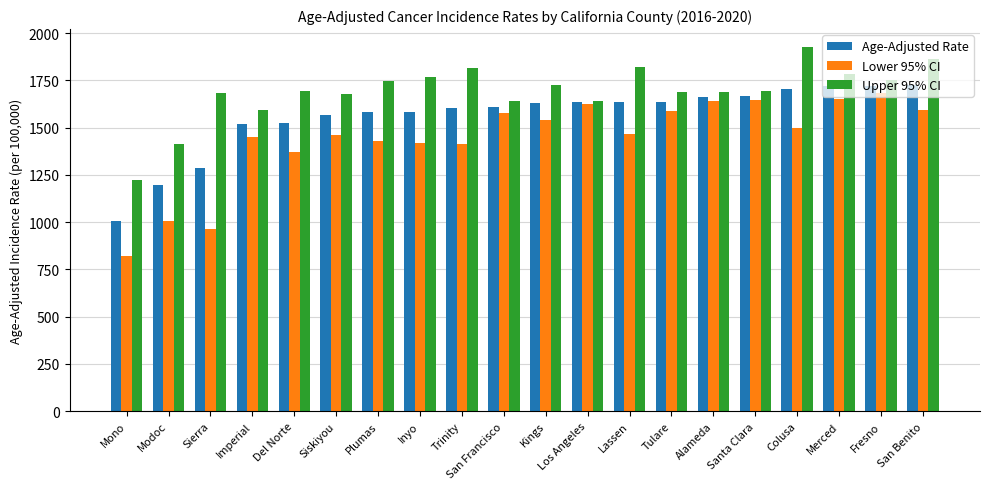

At Mono, list the series in order from largest to smallest.

Upper 95% CI, Age-Adjusted Rate, Lower 95% CI